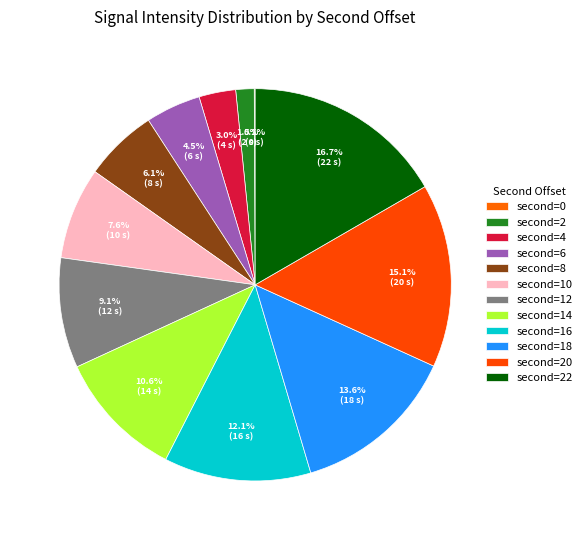

How many segments does this pie chart have?

12